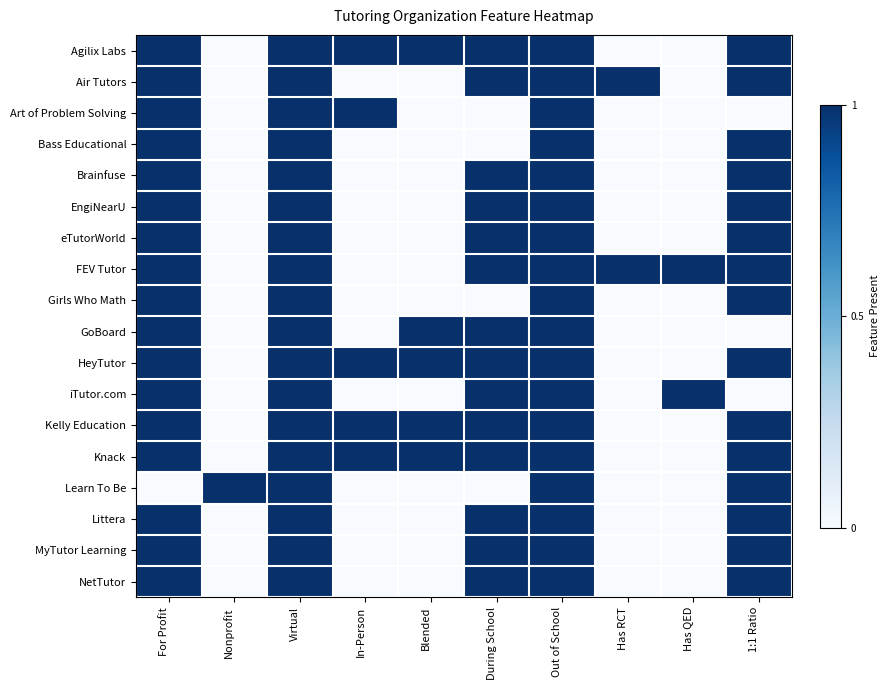

Reading right to left, extract all data points from this chart.

Agilix Labs: 1:1 Ratio=1	Has QED=0	Has RCT=0	Out of School=1	During School=1	Blended=1	In-Person=1	Virtual=1	Nonprofit=0	For Profit=1
Air Tutors: 1:1 Ratio=1	Has QED=0	Has RCT=1	Out of School=1	During School=1	Blended=0	In-Person=0	Virtual=1	Nonprofit=0	For Profit=1
Art of Problem Solving: 1:1 Ratio=0	Has QED=0	Has RCT=0	Out of School=1	During School=0	Blended=0	In-Person=1	Virtual=1	Nonprofit=0	For Profit=1
Bass Educational: 1:1 Ratio=1	Has QED=0	Has RCT=0	Out of School=1	During School=0	Blended=0	In-Person=0	Virtual=1	Nonprofit=0	For Profit=1
Brainfuse: 1:1 Ratio=1	Has QED=0	Has RCT=0	Out of School=1	During School=1	Blended=0	In-Person=0	Virtual=1	Nonprofit=0	For Profit=1
EngiNearU: 1:1 Ratio=1	Has QED=0	Has RCT=0	Out of School=1	During School=1	Blended=0	In-Person=0	Virtual=1	Nonprofit=0	For Profit=1
eTutorWorld: 1:1 Ratio=1	Has QED=0	Has RCT=0	Out of School=1	During School=1	Blended=0	In-Person=0	Virtual=1	Nonprofit=0	For Profit=1
FEV Tutor: 1:1 Ratio=1	Has QED=1	Has RCT=1	Out of School=1	During School=1	Blended=0	In-Person=0	Virtual=1	Nonprofit=0	For Profit=1
Girls Who Math: 1:1 Ratio=1	Has QED=0	Has RCT=0	Out of School=1	During School=0	Blended=0	In-Person=0	Virtual=1	Nonprofit=0	For Profit=1
GoBoard: 1:1 Ratio=0	Has QED=0	Has RCT=0	Out of School=1	During School=1	Blended=1	In-Person=0	Virtual=1	Nonprofit=0	For Profit=1
HeyTutor: 1:1 Ratio=1	Has QED=0	Has RCT=0	Out of School=1	During School=1	Blended=1	In-Person=1	Virtual=1	Nonprofit=0	For Profit=1
iTutor.com: 1:1 Ratio=0	Has QED=1	Has RCT=0	Out of School=1	During School=1	Blended=0	In-Person=0	Virtual=1	Nonprofit=0	For Profit=1
Kelly Education: 1:1 Ratio=1	Has QED=0	Has RCT=0	Out of School=1	During School=1	Blended=1	In-Person=1	Virtual=1	Nonprofit=0	For Profit=1
Knack: 1:1 Ratio=1	Has QED=0	Has RCT=0	Out of School=1	During School=1	Blended=1	In-Person=1	Virtual=1	Nonprofit=0	For Profit=1
Learn To Be: 1:1 Ratio=1	Has QED=0	Has RCT=0	Out of School=1	During School=0	Blended=0	In-Person=0	Virtual=1	Nonprofit=1	For Profit=0
Littera: 1:1 Ratio=1	Has QED=0	Has RCT=0	Out of School=1	During School=1	Blended=0	In-Person=0	Virtual=1	Nonprofit=0	For Profit=1
MyTutor Learning: 1:1 Ratio=1	Has QED=0	Has RCT=0	Out of School=1	During School=1	Blended=0	In-Person=0	Virtual=1	Nonprofit=0	For Profit=1
NetTutor: 1:1 Ratio=1	Has QED=0	Has RCT=0	Out of School=1	During School=1	Blended=0	In-Person=0	Virtual=1	Nonprofit=0	For Profit=1